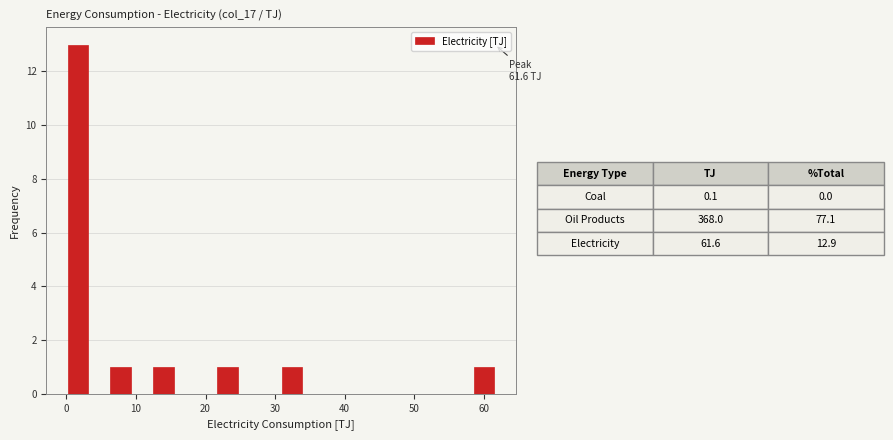

Around what value on the x-axis is the tallest bar? Give the approximate position of its centre, as read against the axis.

2